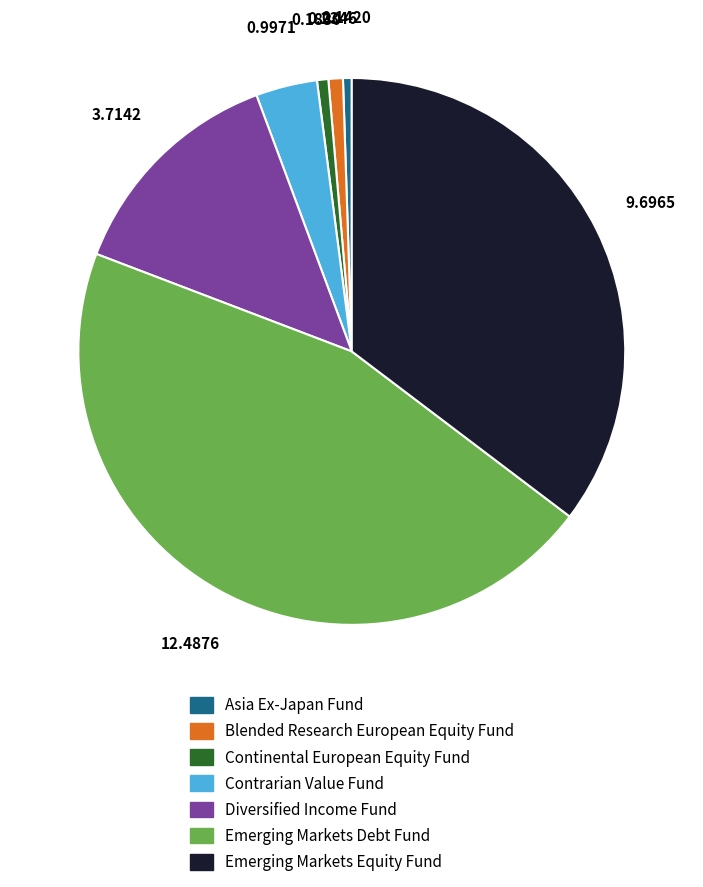

How many segments does this pie chart have?

7